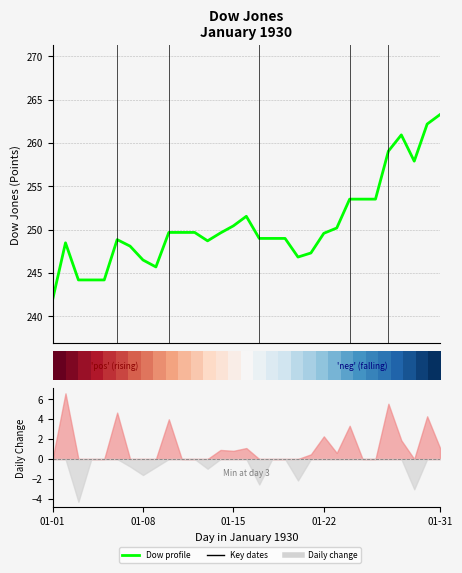

The Dow profile series shows 54.8 at 01-31. True or false?

False